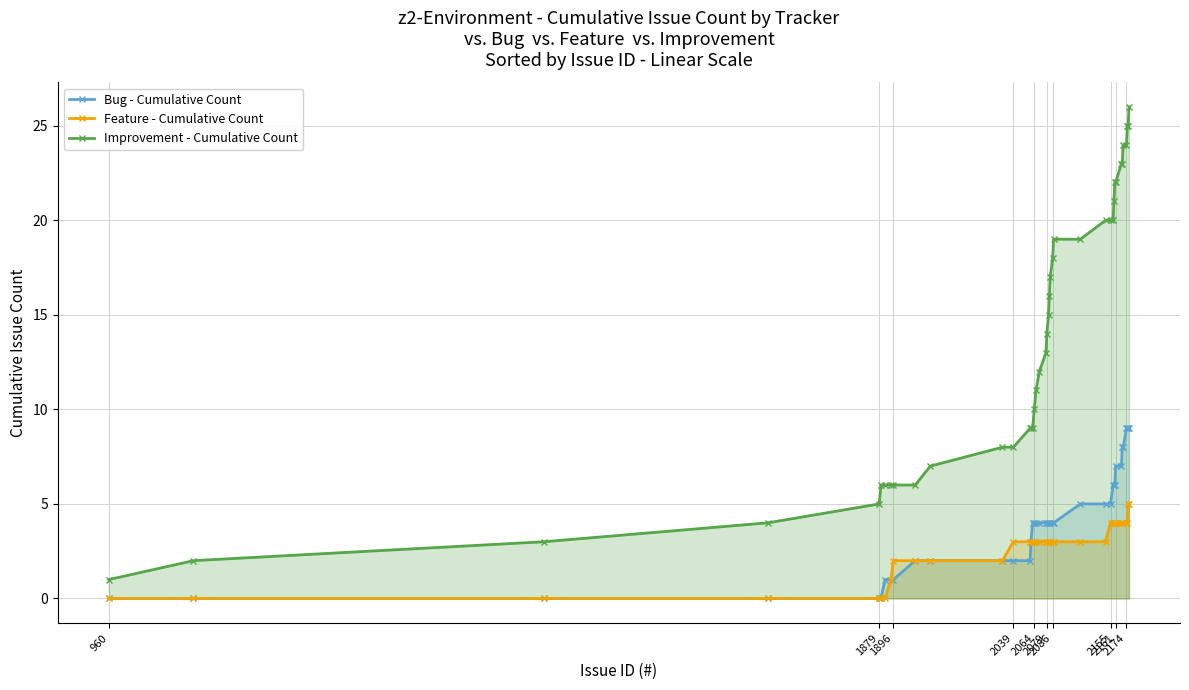

True or false: Bug - Cumulative Count and Improvement - Cumulative Count cross at least once.

False